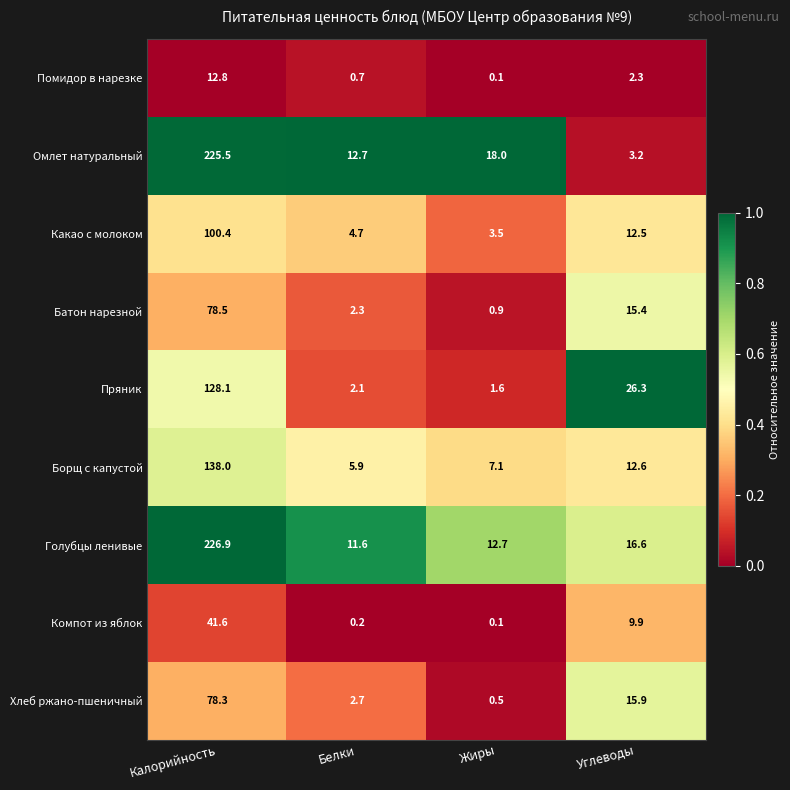

The value of Помидор в нарезке at Углеводы is 3.1. True or false?

False